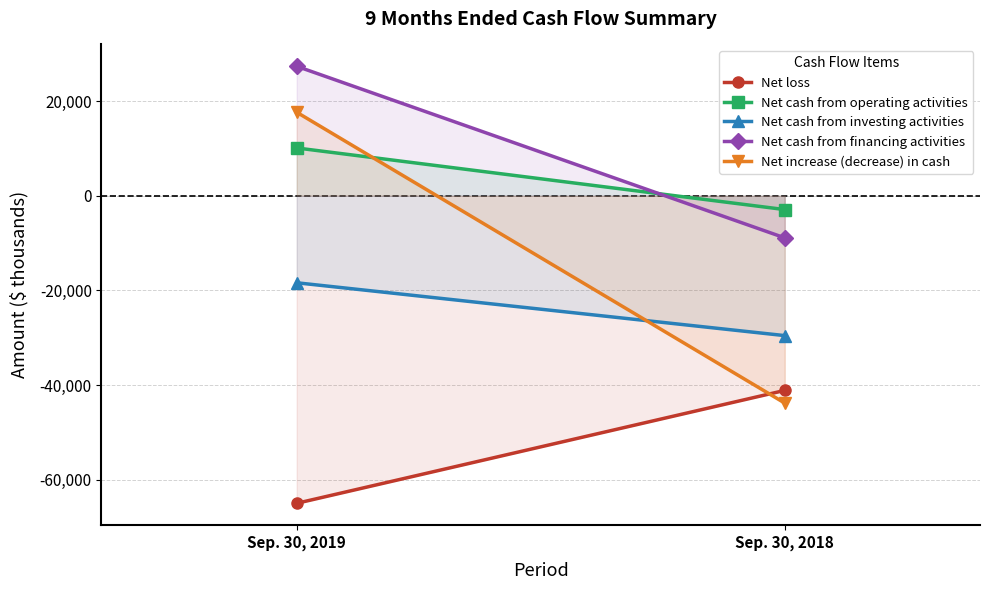

Which category has the lowest value in the Net loss series?

Sep. 30, 2019